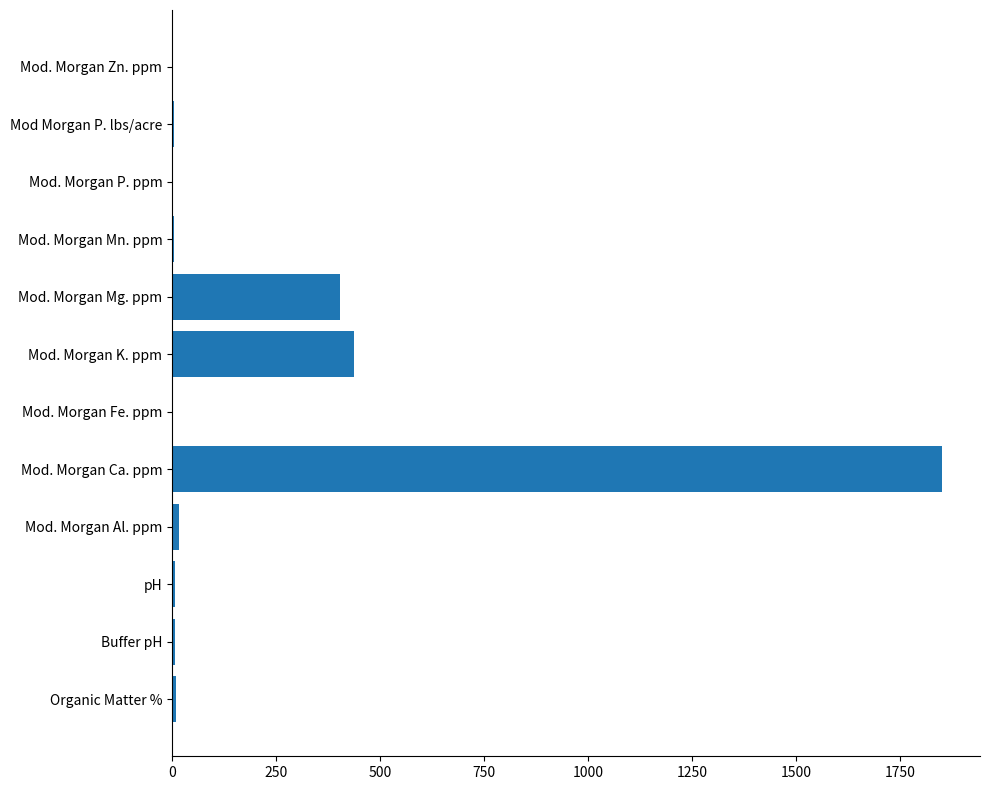

Which category has the highest value across all series?

Mod. Morgan Ca. ppm